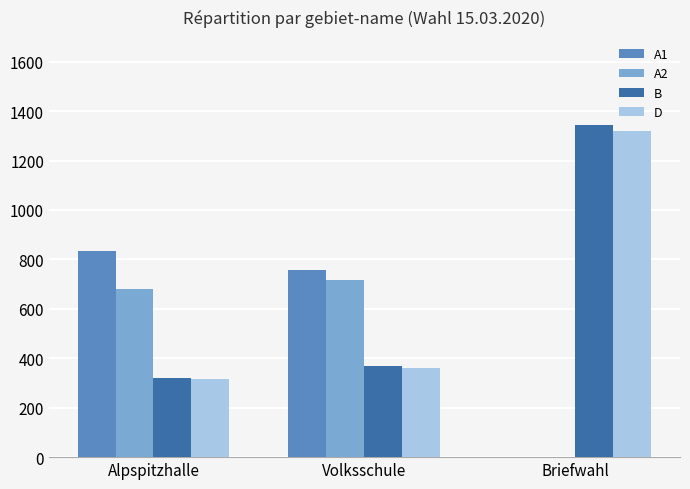

At which category is the sum across all series the highest?

Briefwahl